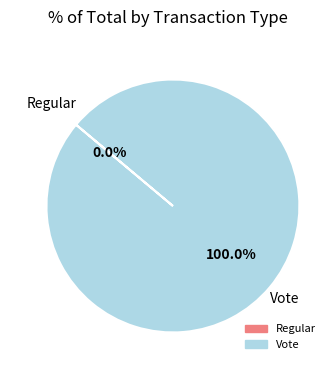

Do Vote and Regular together represent more than half of the pie?

Yes